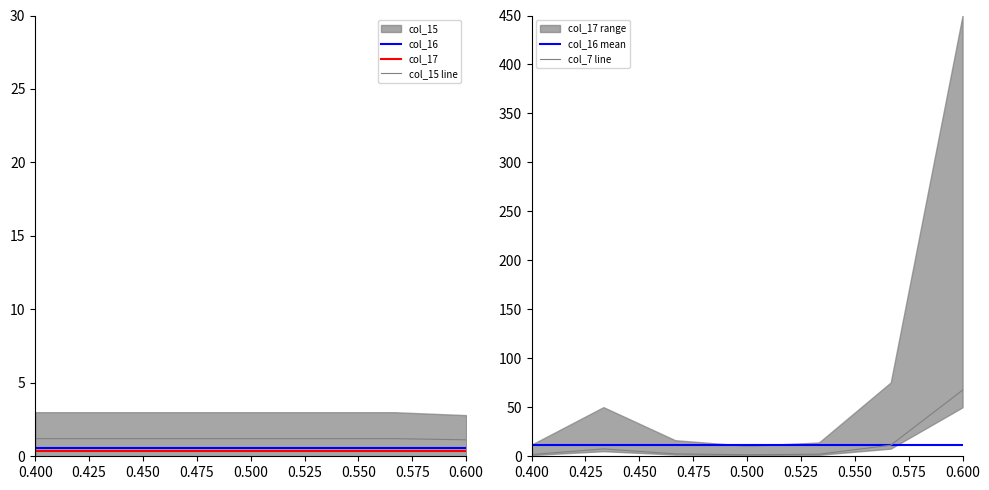

What is the minimum value shown in the chart?

0.3